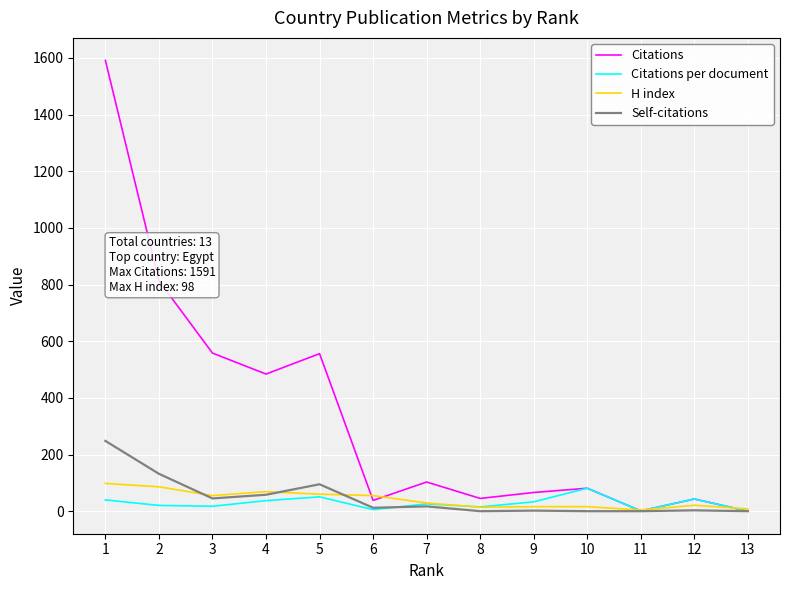

Which series has the largest range (max minus min)?

Citations